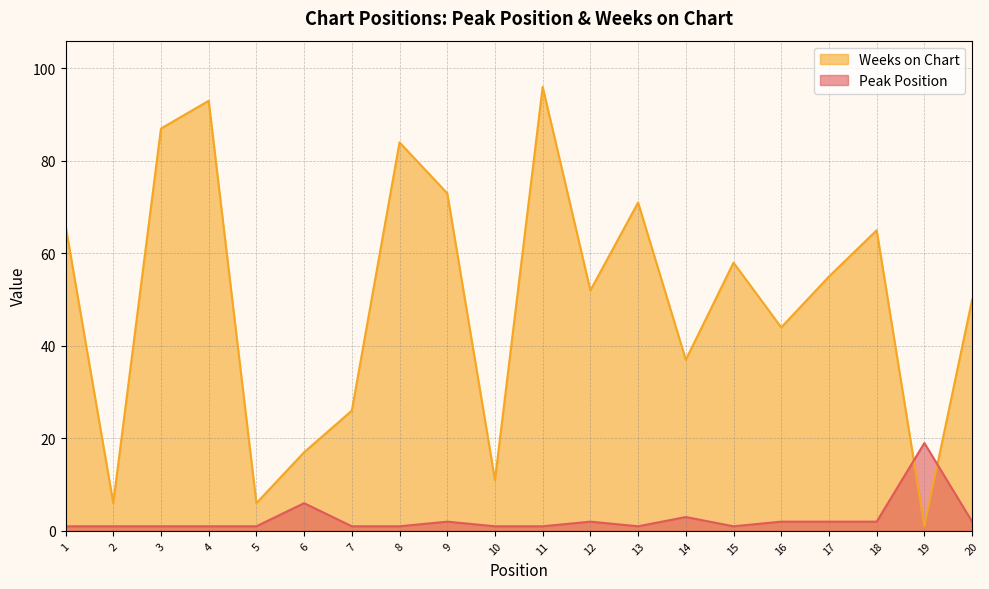

What is the highest value of the Weeks on Chart series?

96